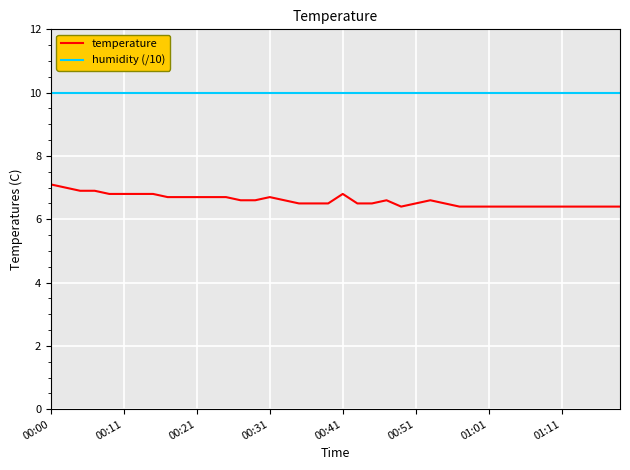

List the series in order of their overall mean, highest first.

humidity (/10), temperature